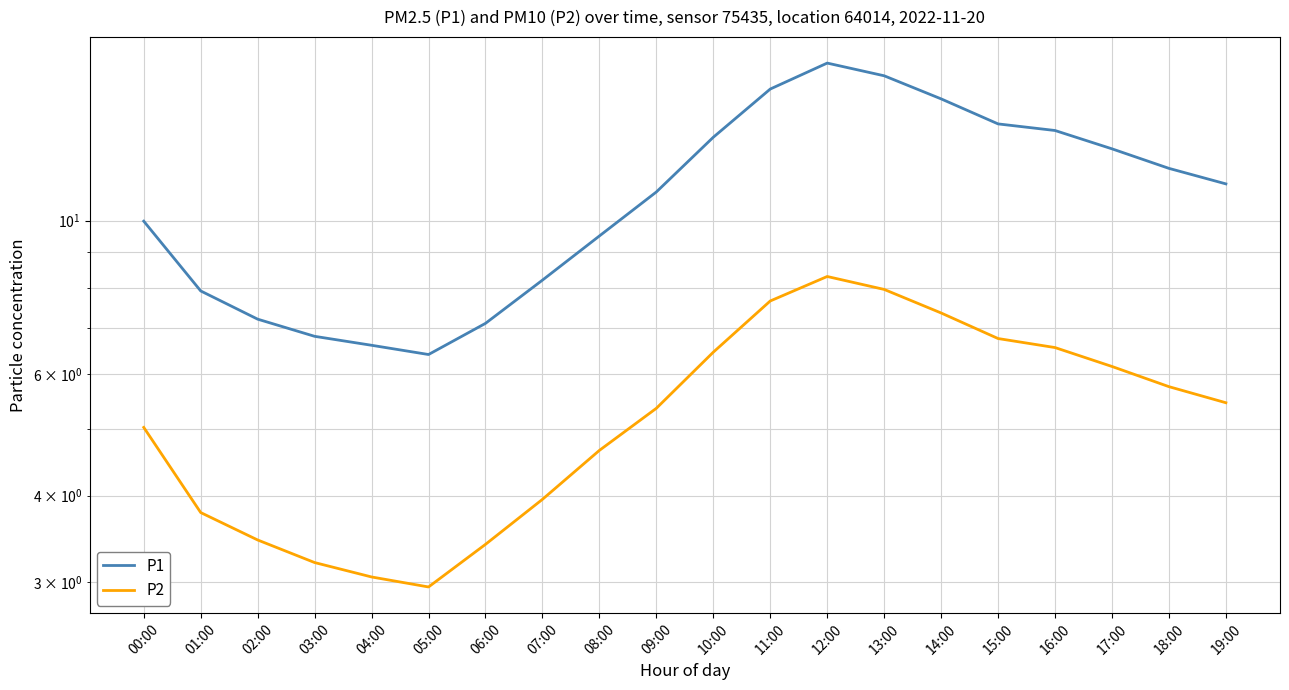

What is the total value across all series at 00:00?

15.0